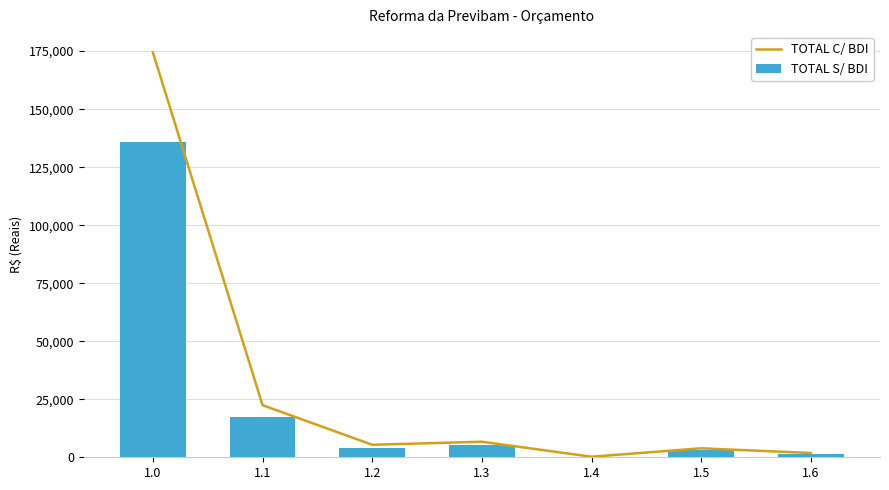

The TOTAL C/ BDI series shows 95790.6 at 1.0. True or false?

False